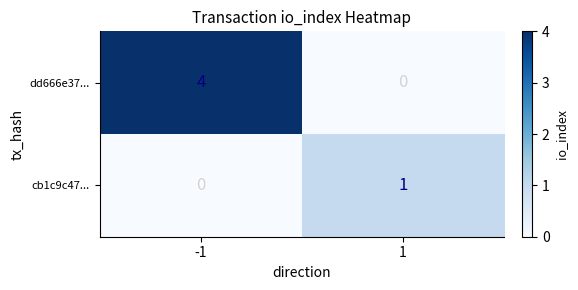

At which category is the sum across all series the highest?

-1